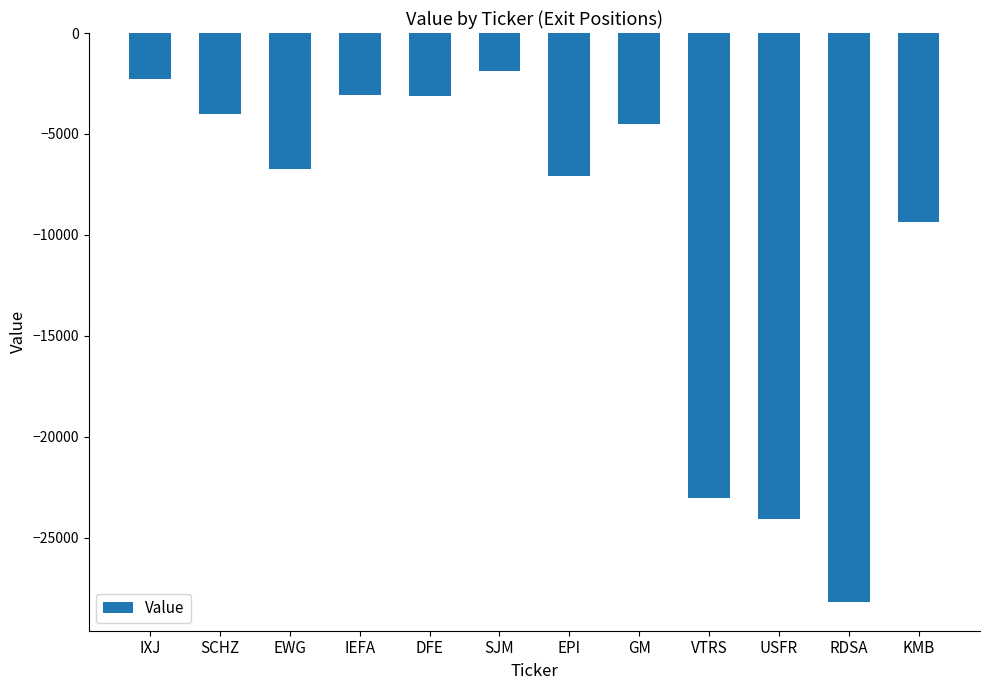

What is the minimum value shown in the chart?

-28191